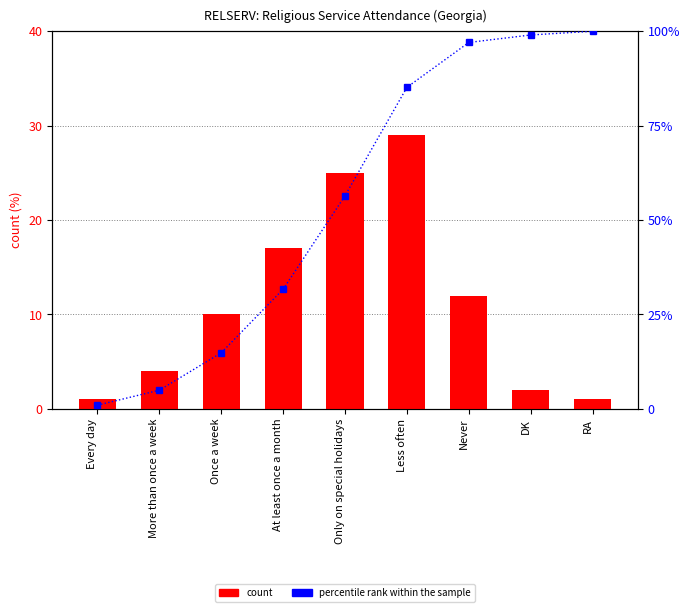

Rank the series by their maximum value, from lowest to highest.

count, percentile rank within the sample